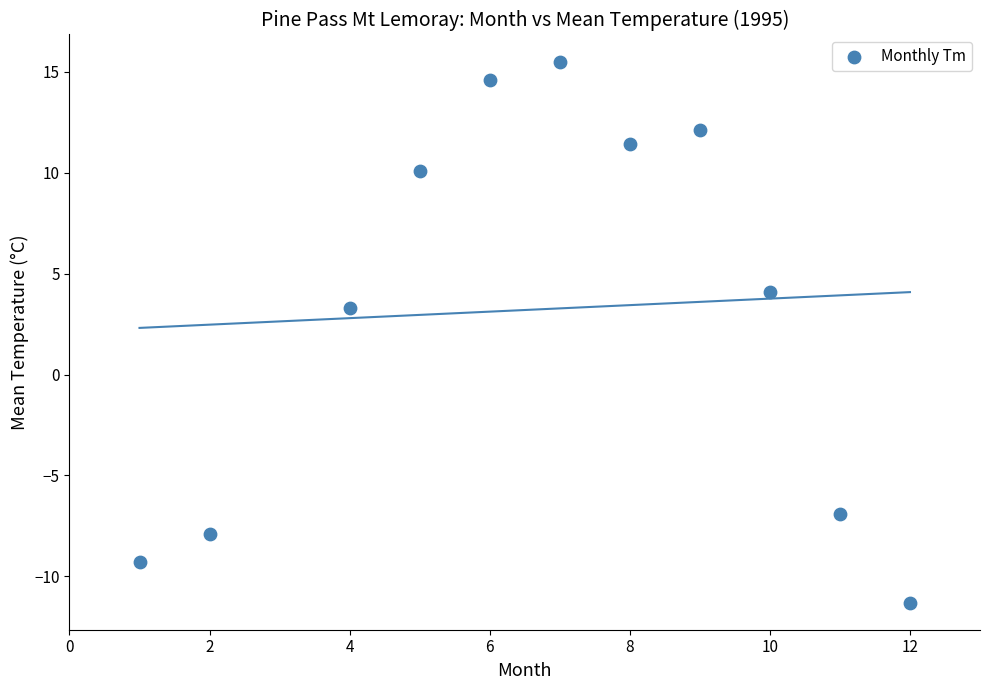

What is the average X value?

6.8